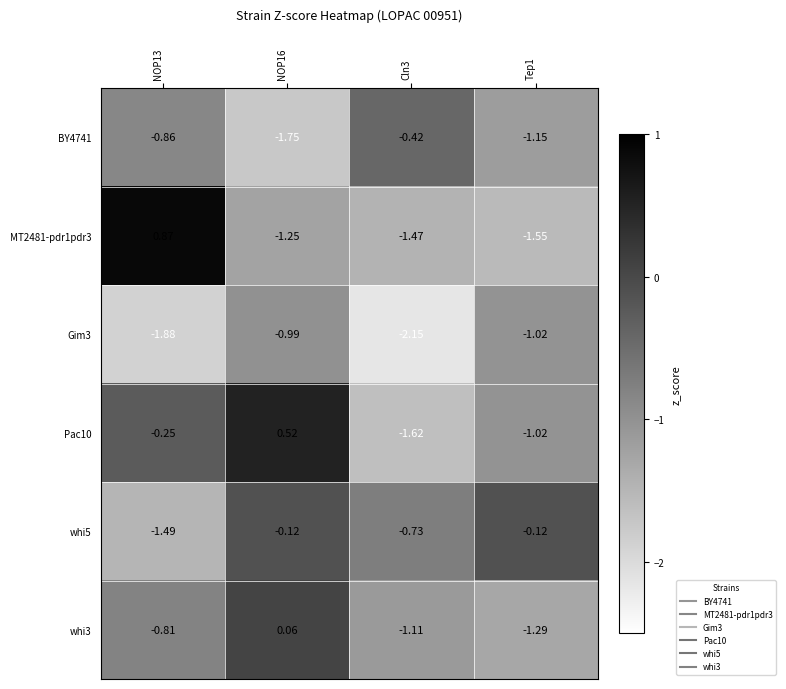

How many data points does each series have?

4